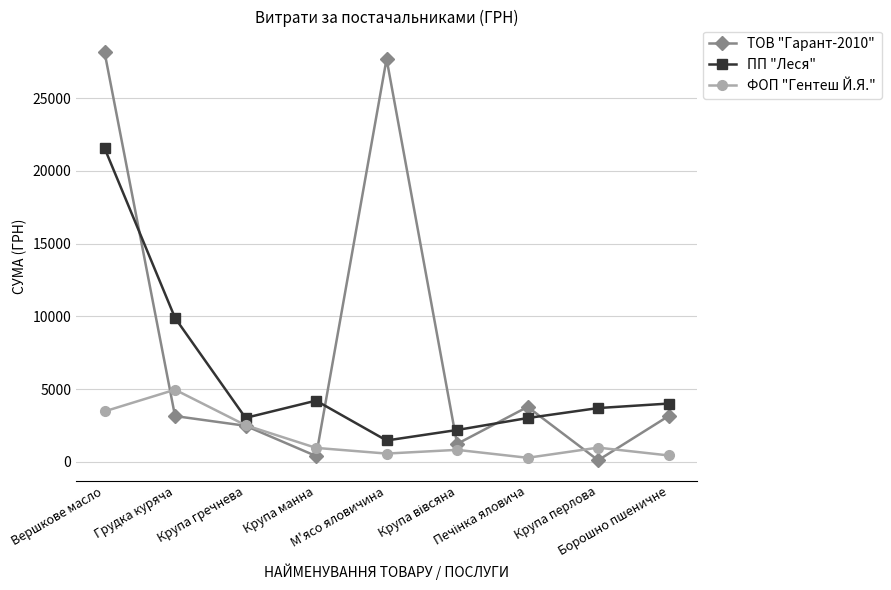

Count the number of data series in this chart.

3